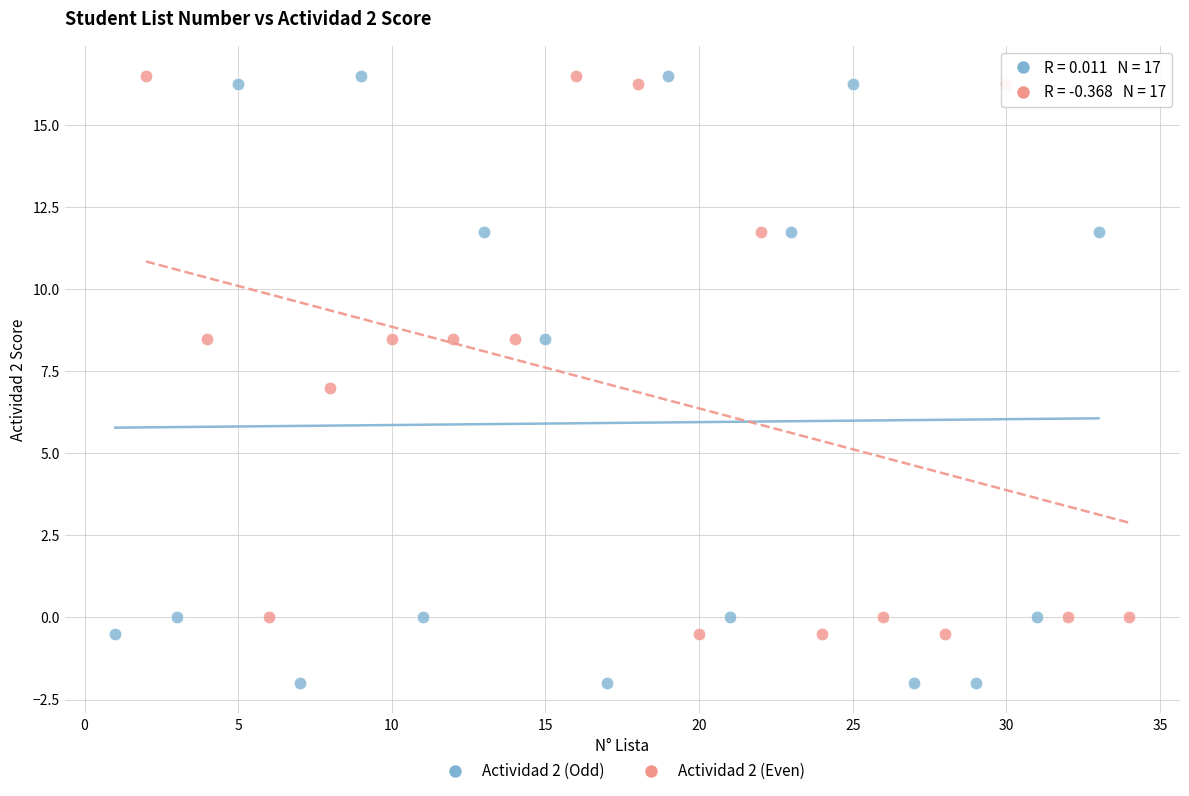

Which series has the largest Y range (max minus min)?

Actividad 2 (Odd)